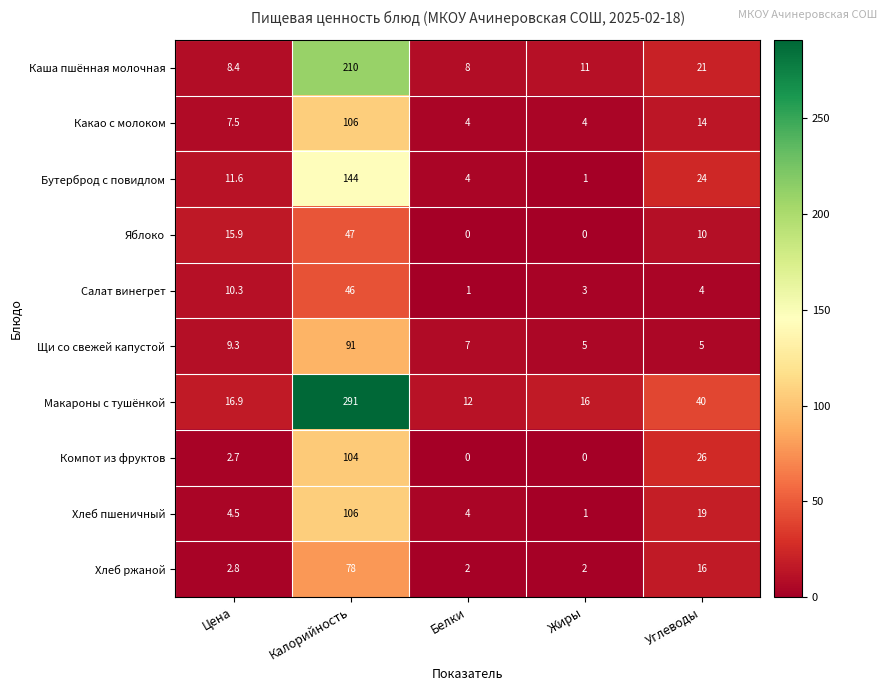

How many values in the Бутерброд с повидлом series are below 11?

2